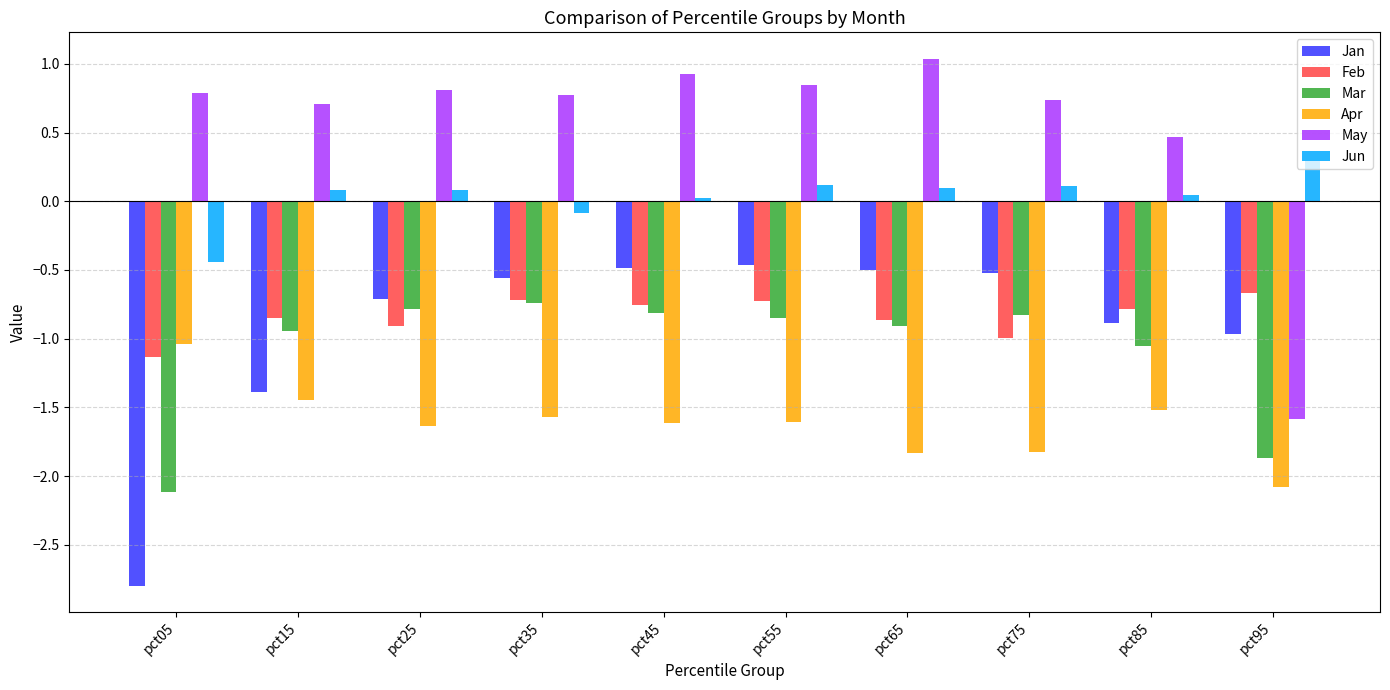

What is the approximate value of Apr at pct75?

-1.8